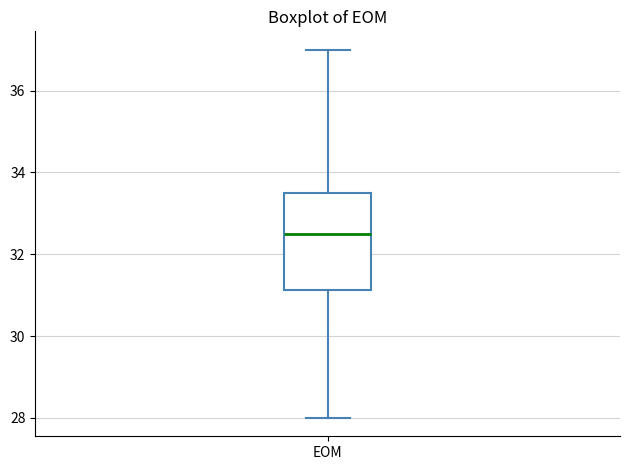

Where does the median line of the box for EOM sit on the y-axis? The values are not printed on the chart, so give them approximately, as read against the axis.

32.6